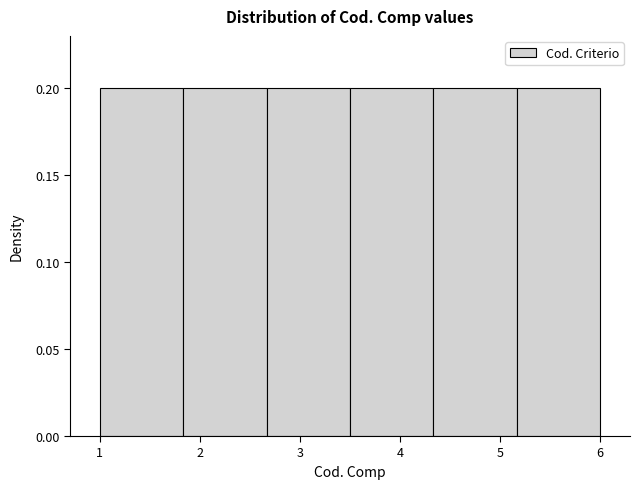

Reading left to right, list every bar in this chart as the range it spans on the x-axis followed by its height. Neither the bar edges nor the heights are printed on the chart, so give them approximately, as read against the axes.

1.0 to 1.8: 0.2
1.8 to 2.7: 0.2
2.7 to 3.5: 0.2
3.5 to 4.3: 0.2
4.3 to 5.2: 0.2
5.2 to 6.0: 0.2